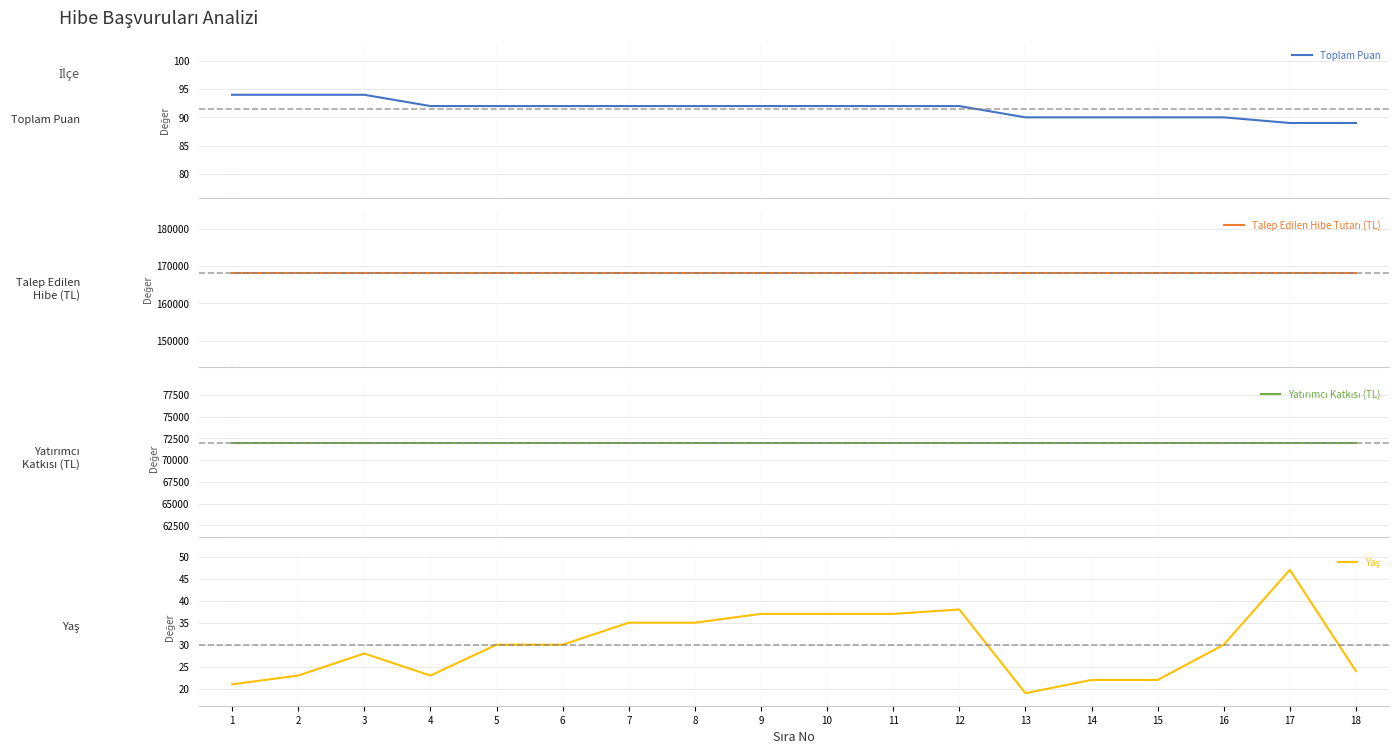

Which category has the highest value across all series?

1